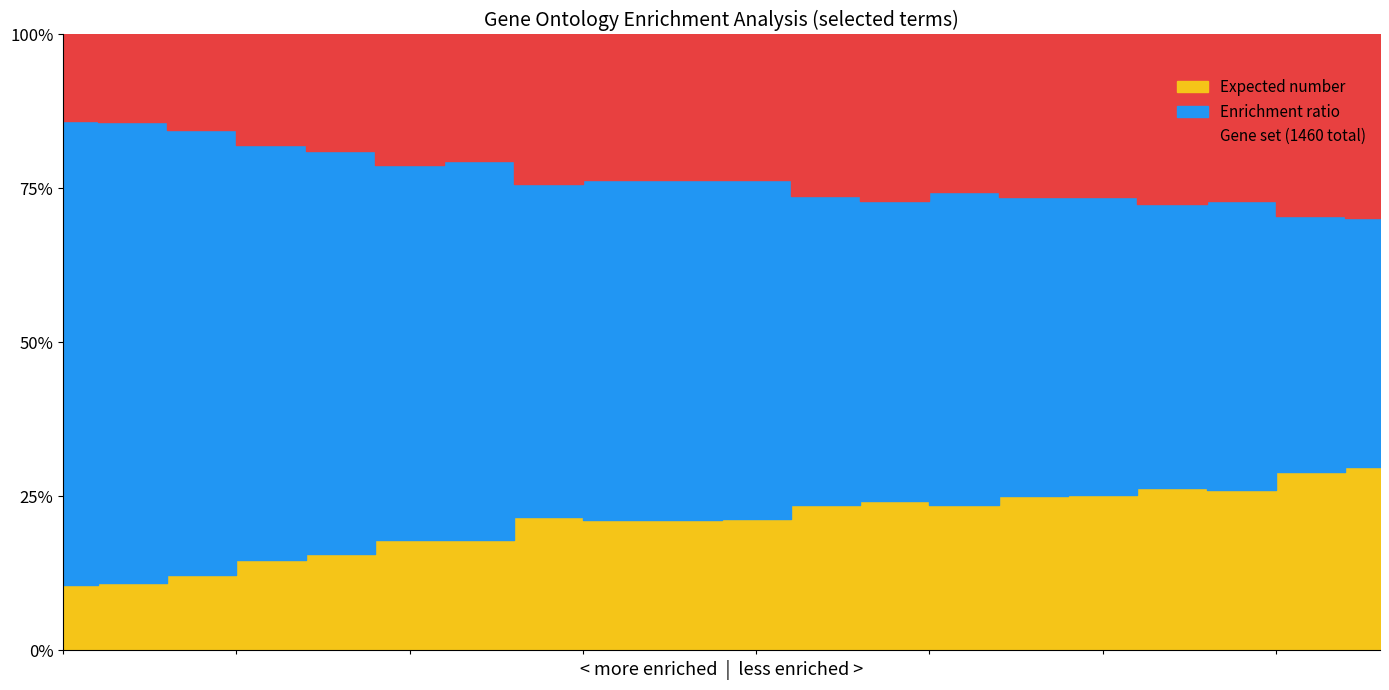

True or false: Expected number and Gene set (1460 total) intersect in this chart.

False